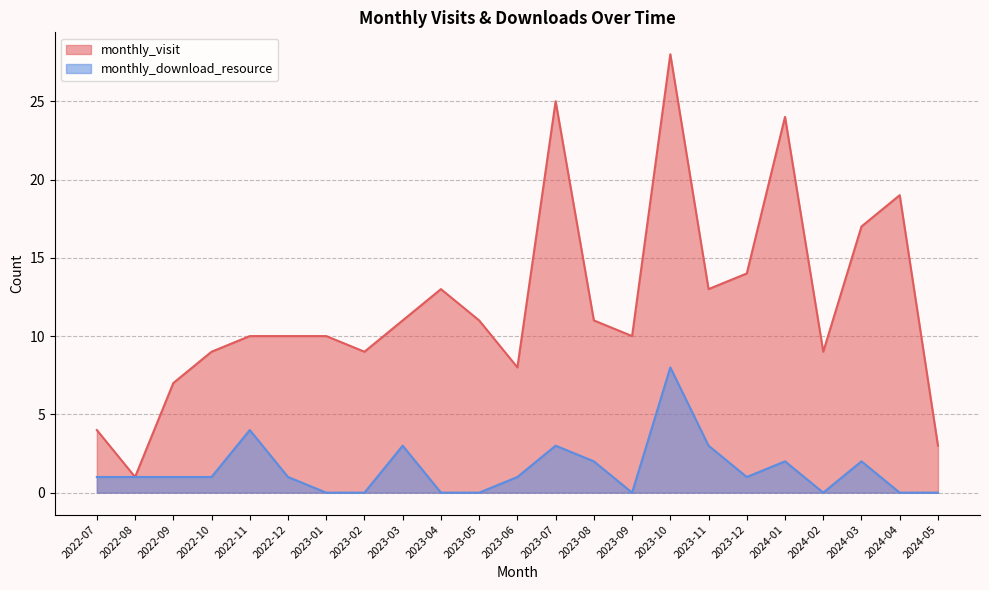

Is it true that monthly_visit equals 10 at 2023-01?

True